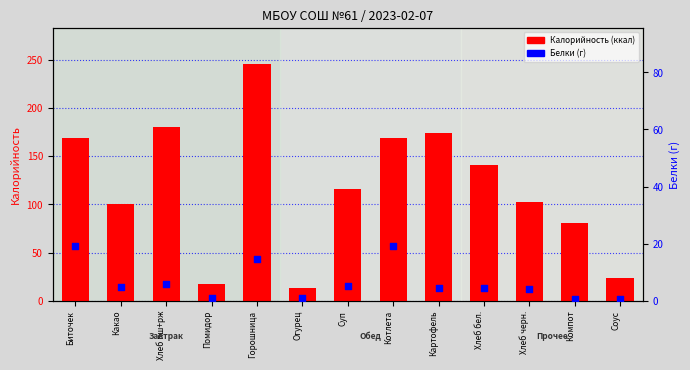

Which series has the largest total across all categories?

Калорийность